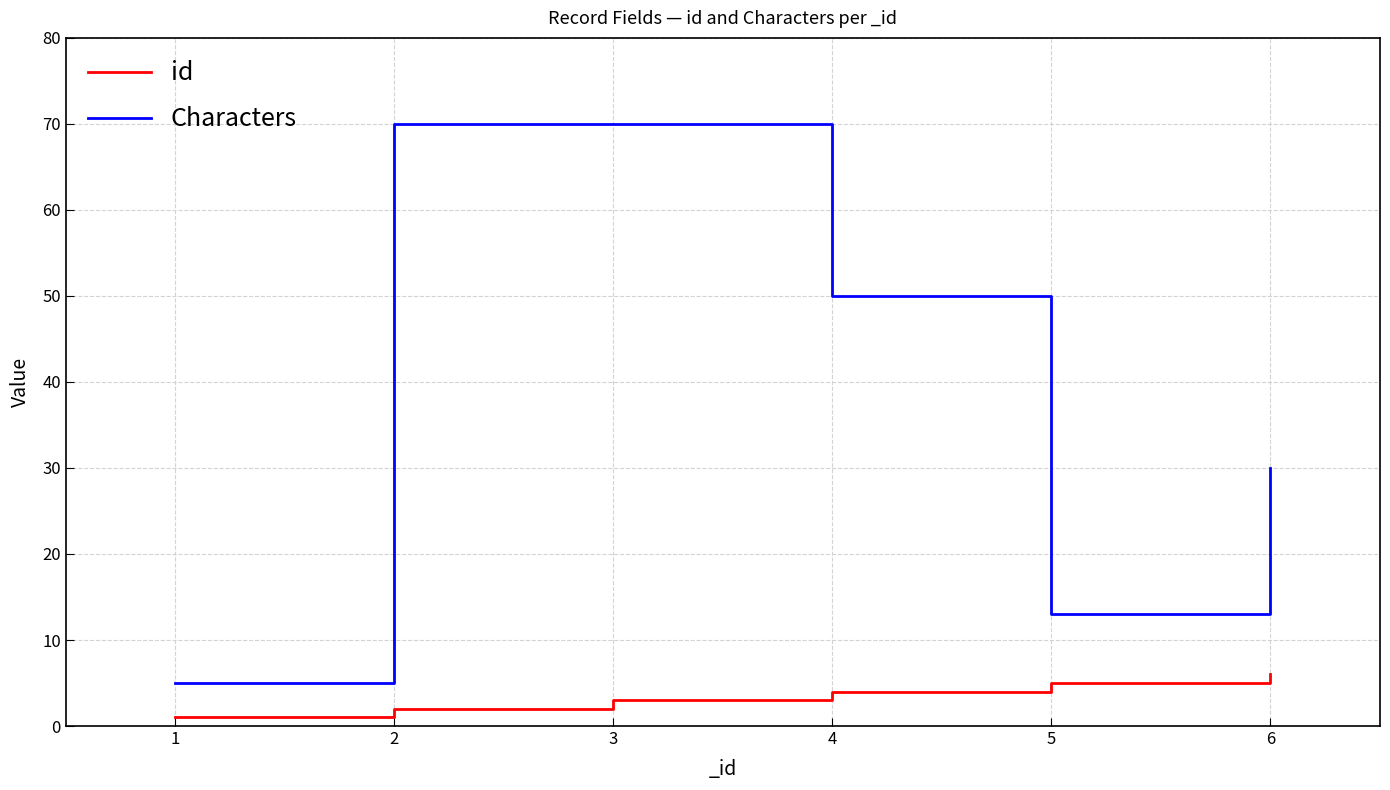

What is the maximum value shown in the chart?

70